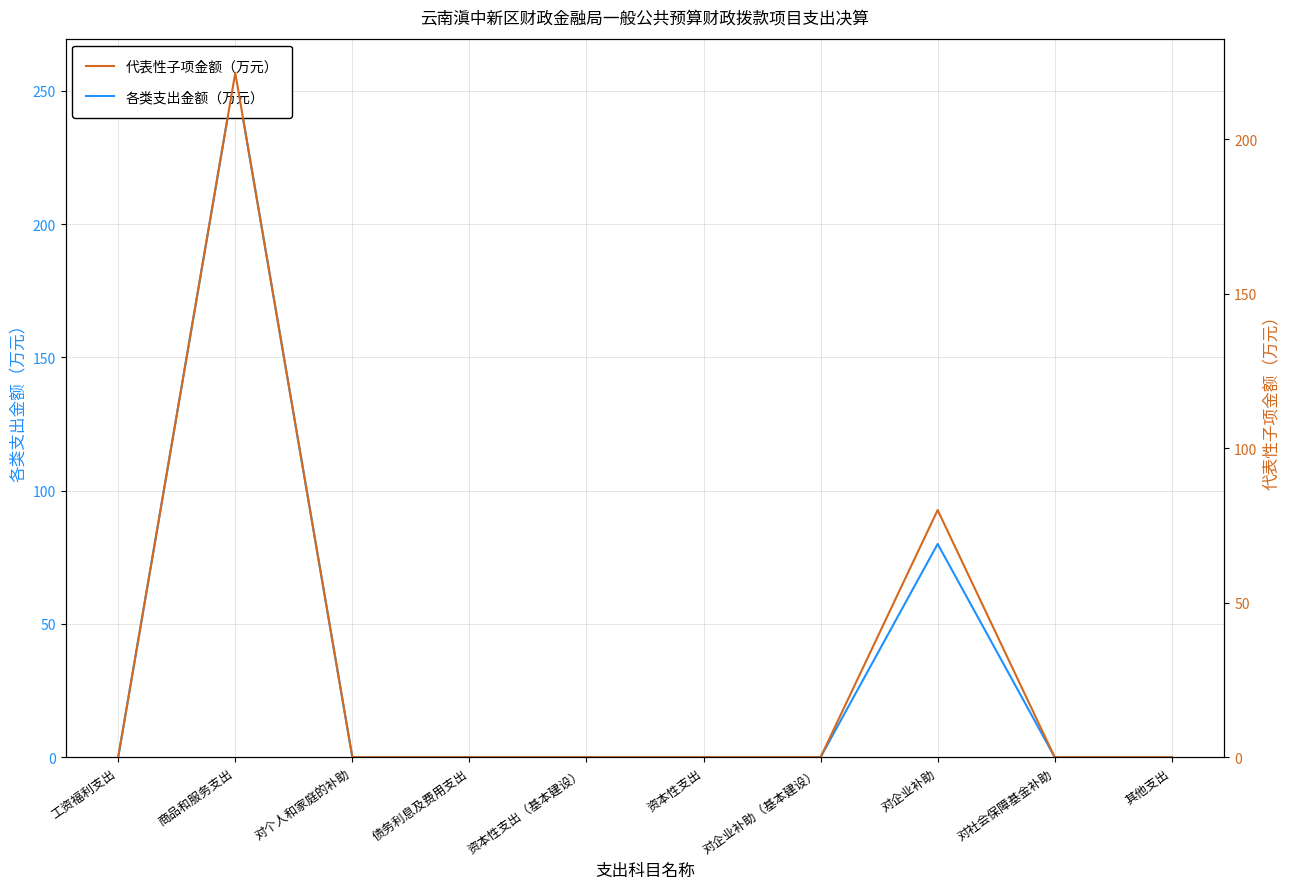

True or false: 各类支出金额（万元） has more than 2 interior local peaks.

False